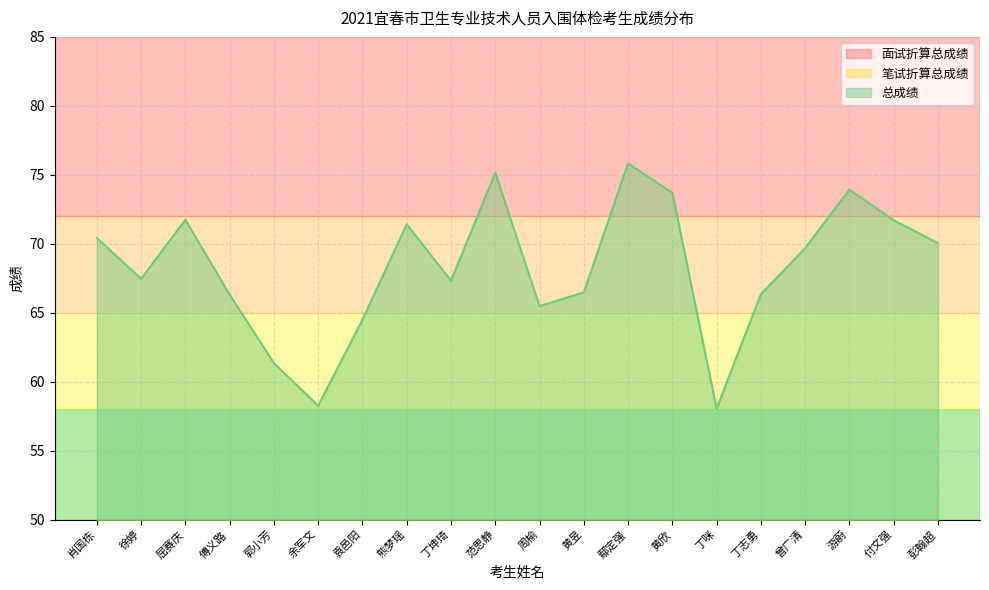

What is the difference between the maximum and minimum values in the 总成绩 series?

17.8